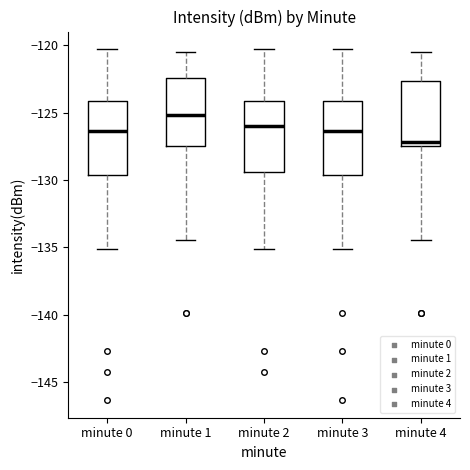

Where does the median line of the box for minute 2 sit on the y-axis? The values are not printed on the chart, so give them approximately, as read against the axis.

-126.0